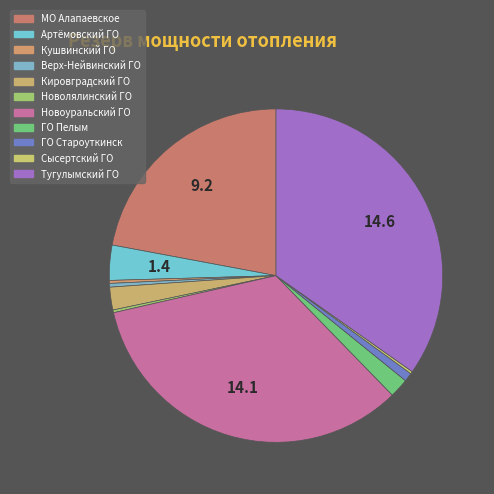

Which category has the biggest portion of the pie?

Тугулымский ГО